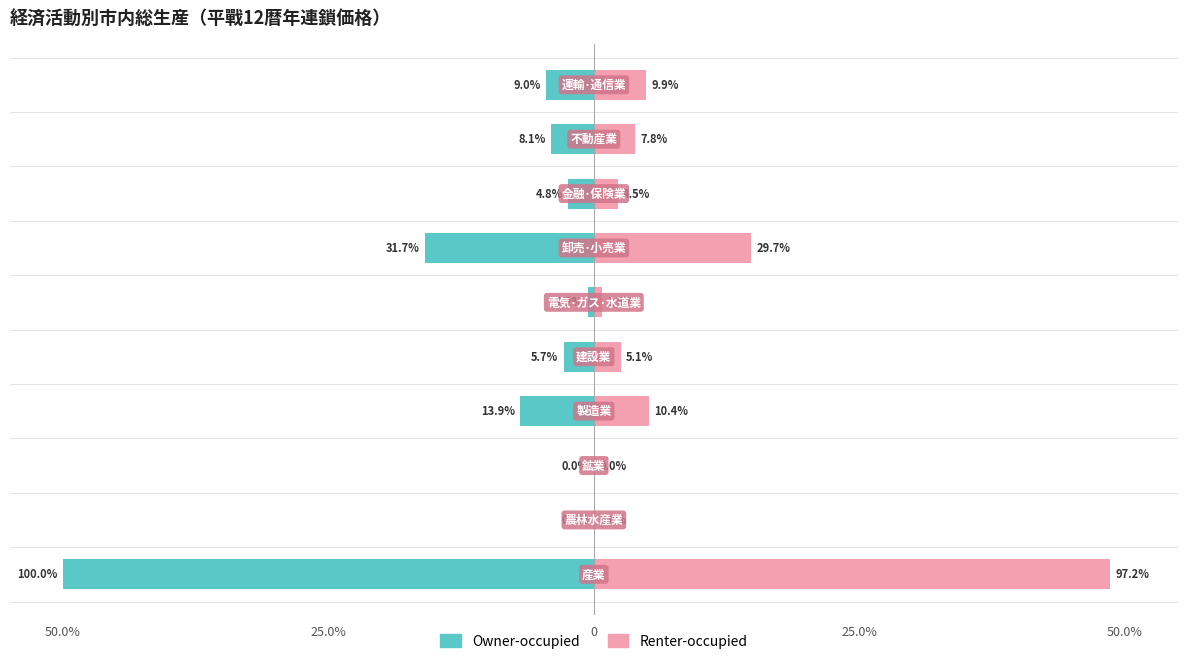

Count the number of categories in the chart.

10